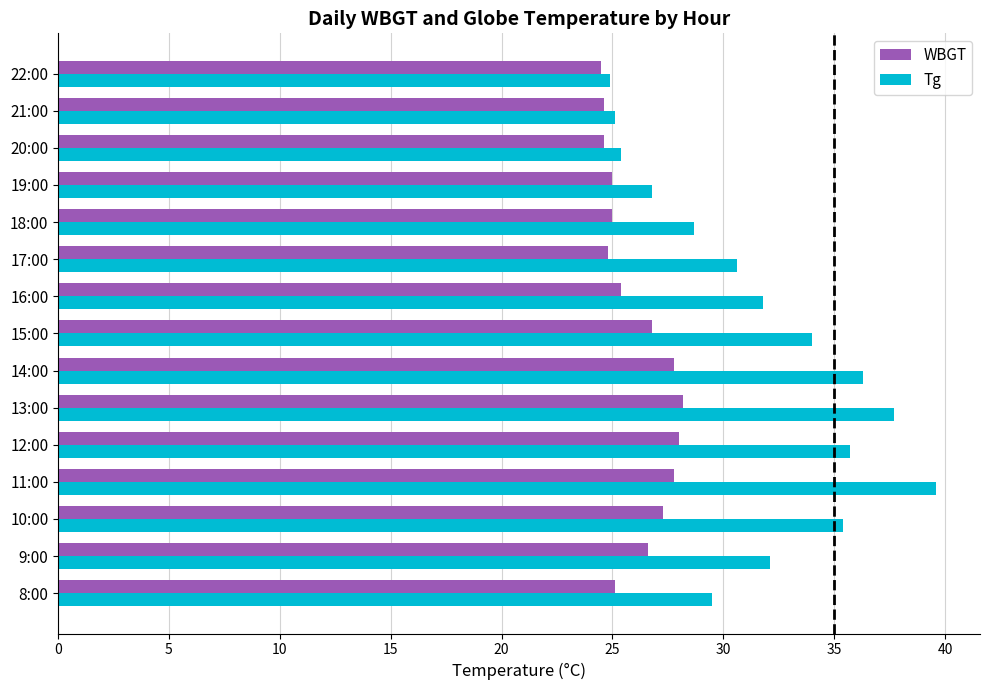

What is the minimum value shown in the chart?

24.5